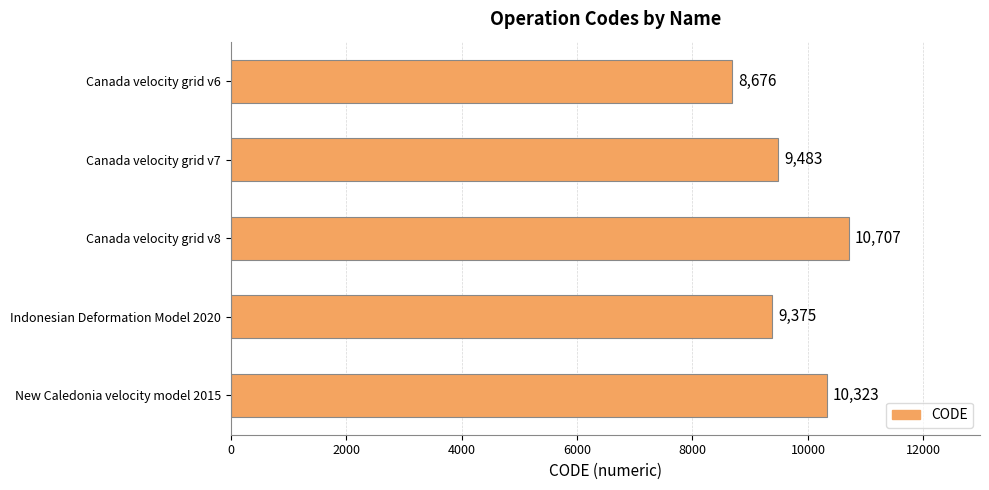

What is the difference between the second highest and second lowest values?

948